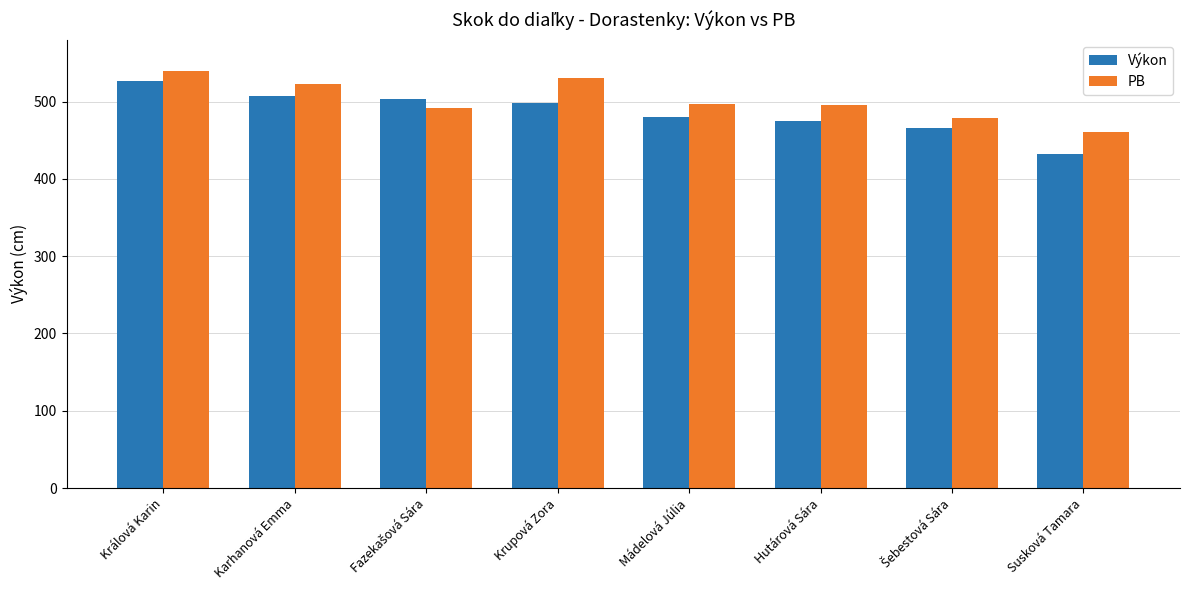

What is the difference between the second highest and second lowest values in the Výkon series?

41